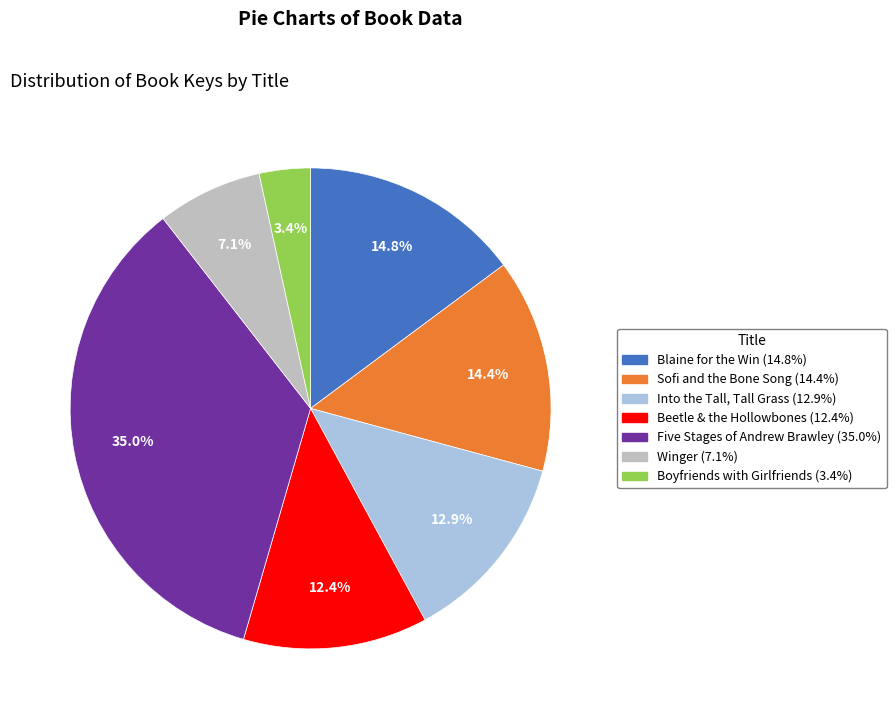

How many slices are in this pie chart?

7